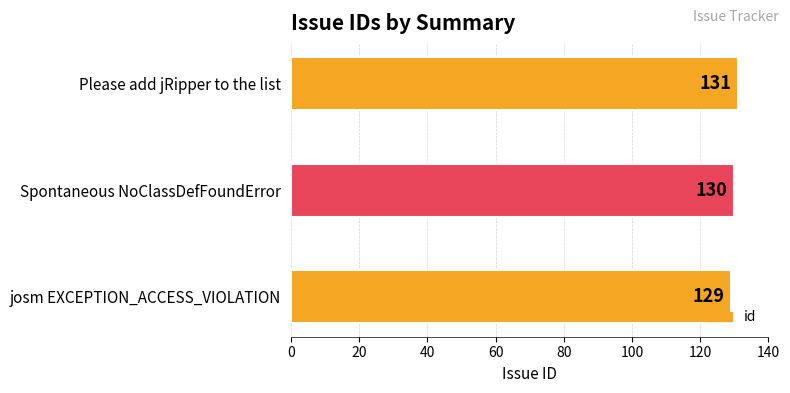

The chart shows a value of 40 at Spontaneous NoClassDefFoundError. True or false?

False